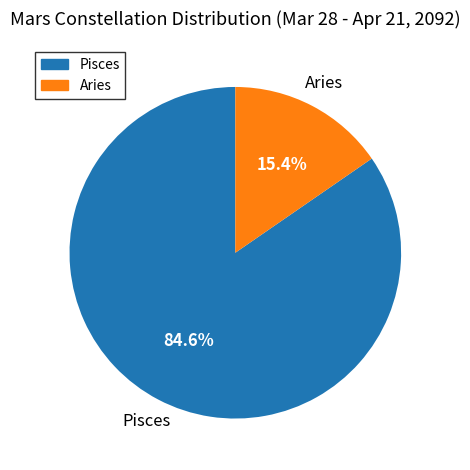

Approximately how many times larger is the value at Pisces compared to Aries?

5.5